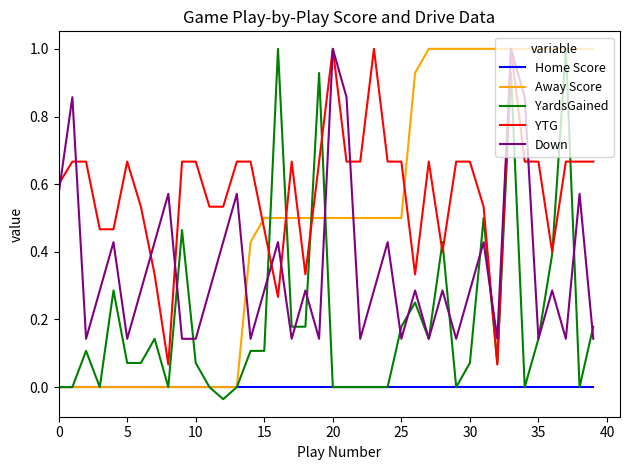

Which series has the largest total across all categories?

YTG